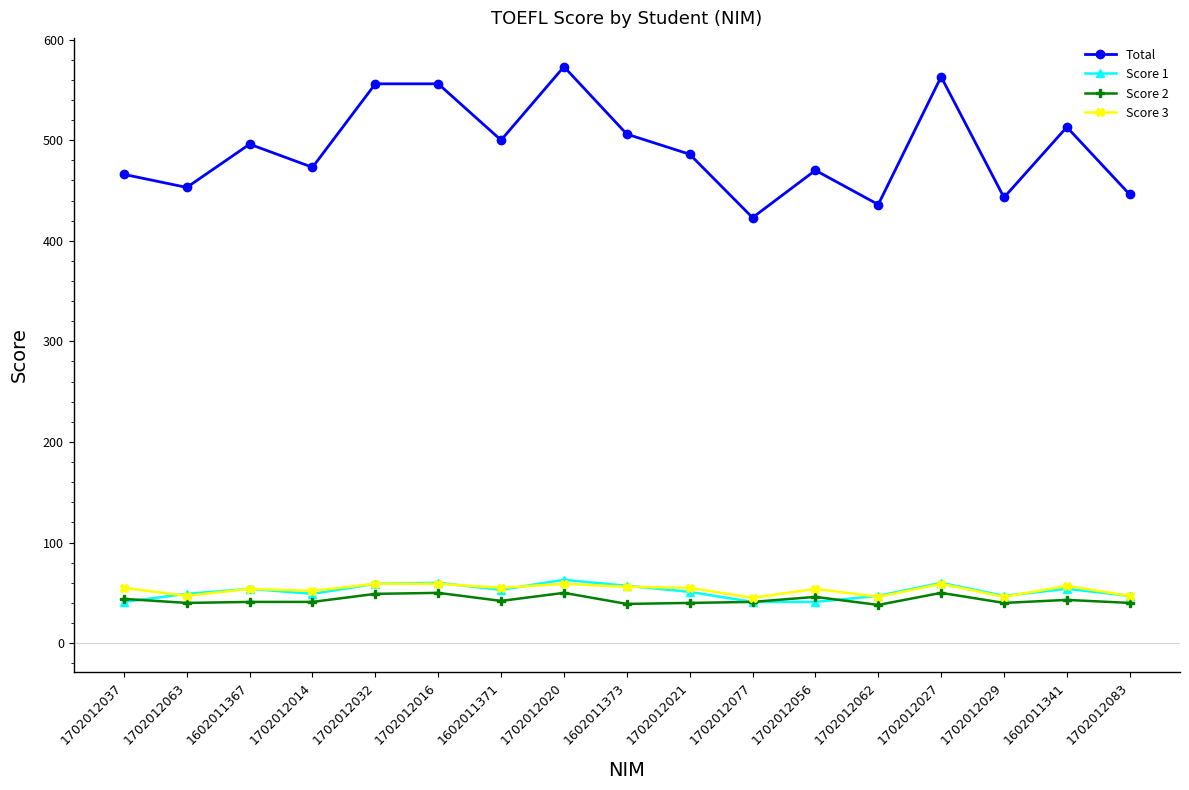

True or false: Total and Score 2 intersect in this chart.

False